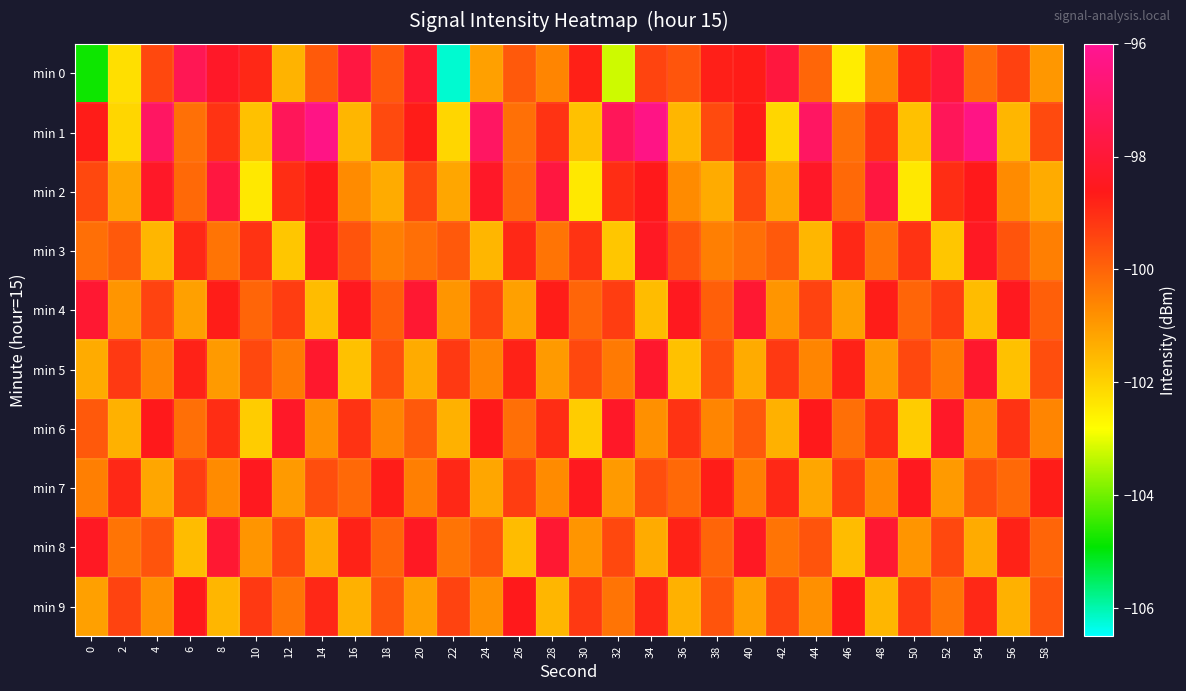

Which category has the lowest value across all series?

22